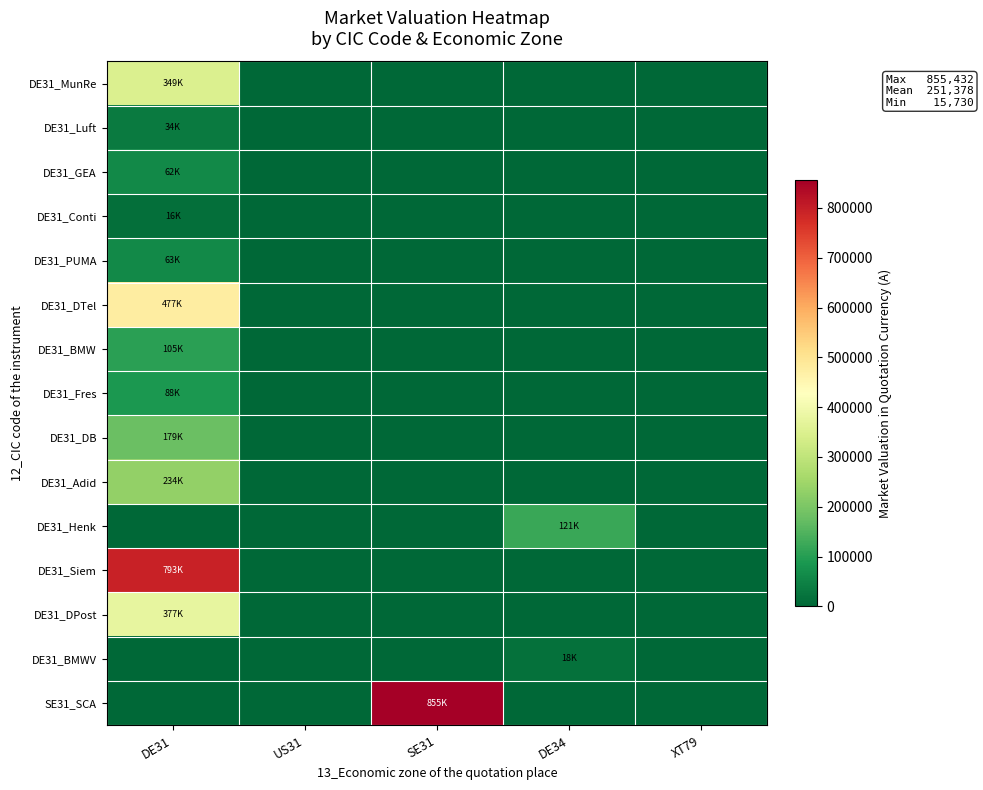

Which has a higher value, XT79 or DE34?

XT79